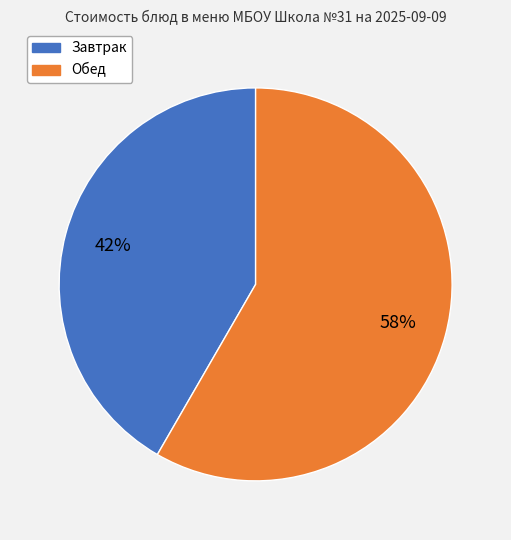

Which has a higher value, Завтрак or Обед?

Обед